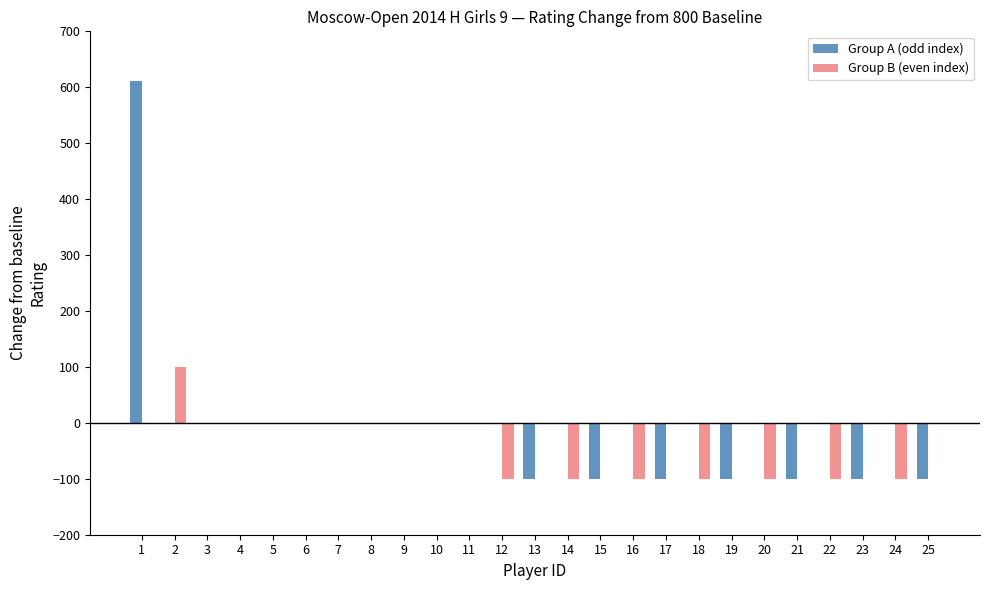

What is the sum of all Group B (even index) values?

-600